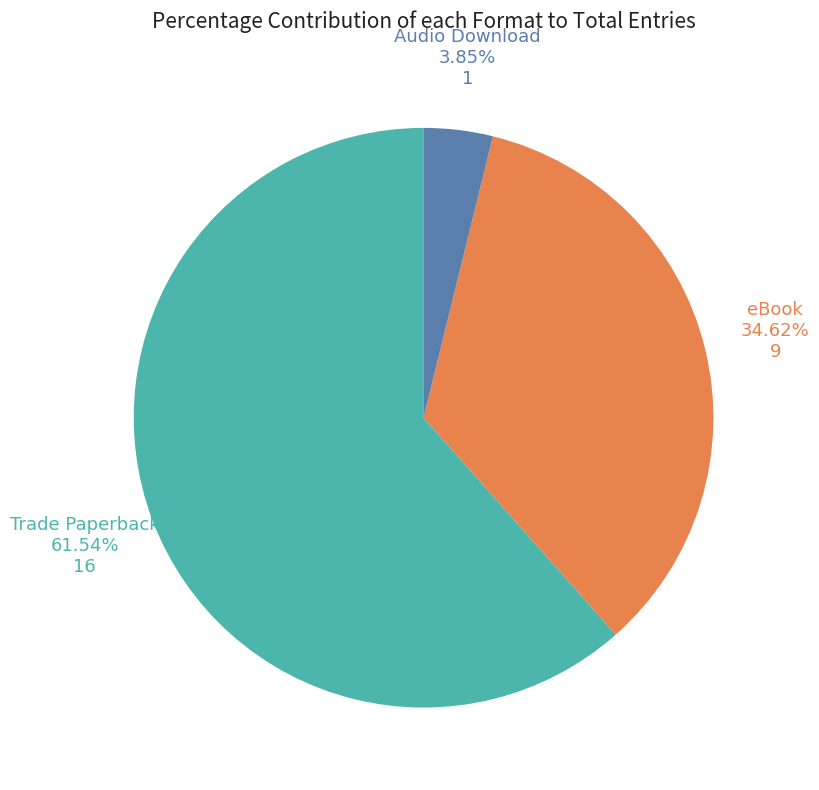

Does Trade Paperback represent more than half of the total?

Yes